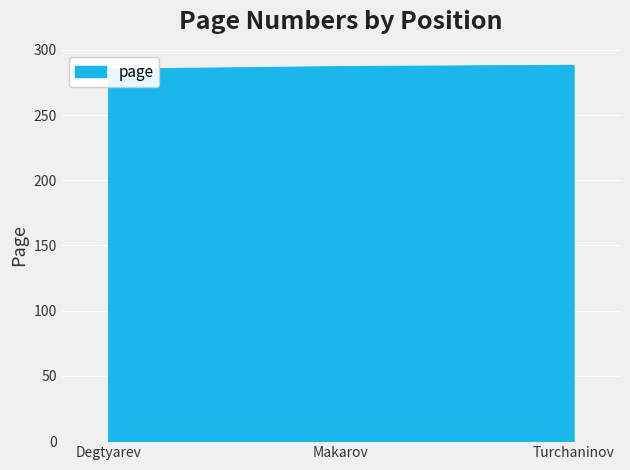

What is the maximum value shown in the chart?

288